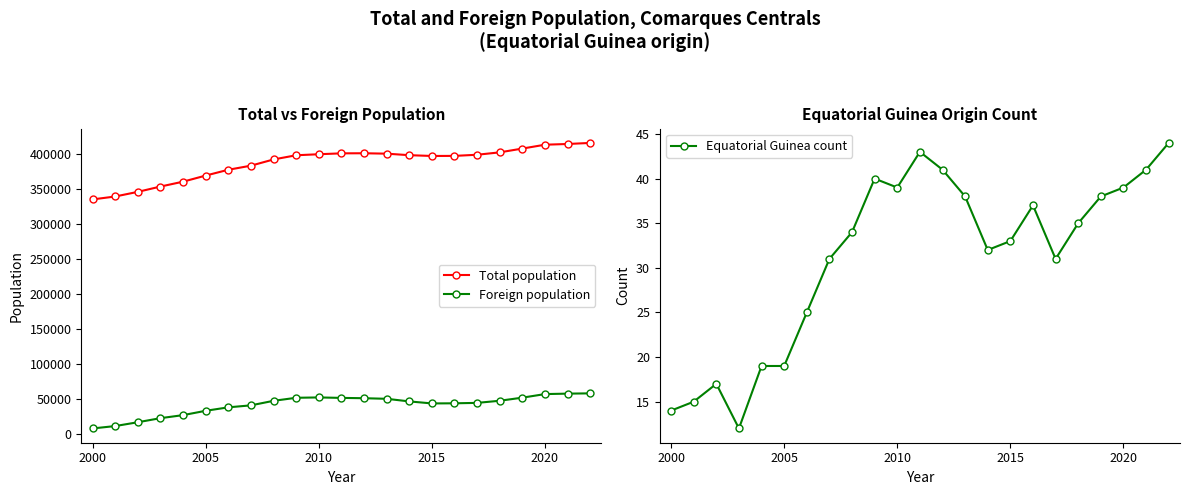

What is the minimum value for Total population?

334974